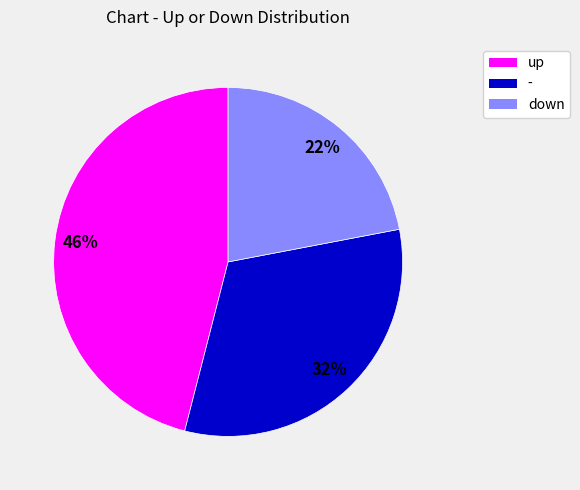

Do up and down together represent more than half of the pie?

Yes